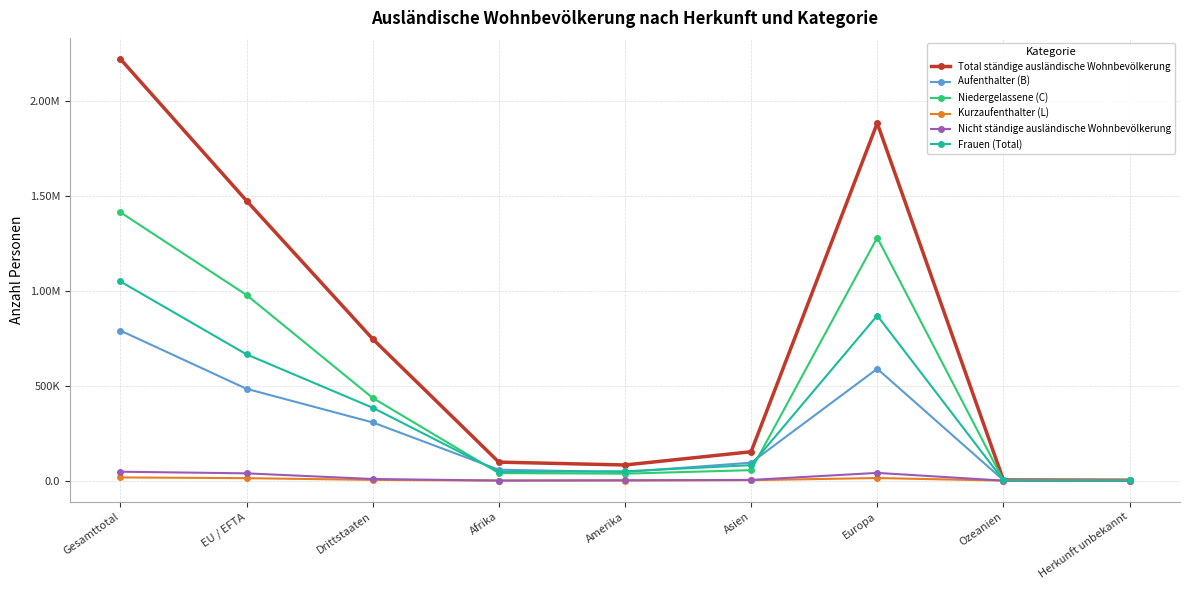

How many data points in Frauen (Total) are above 81511?

4